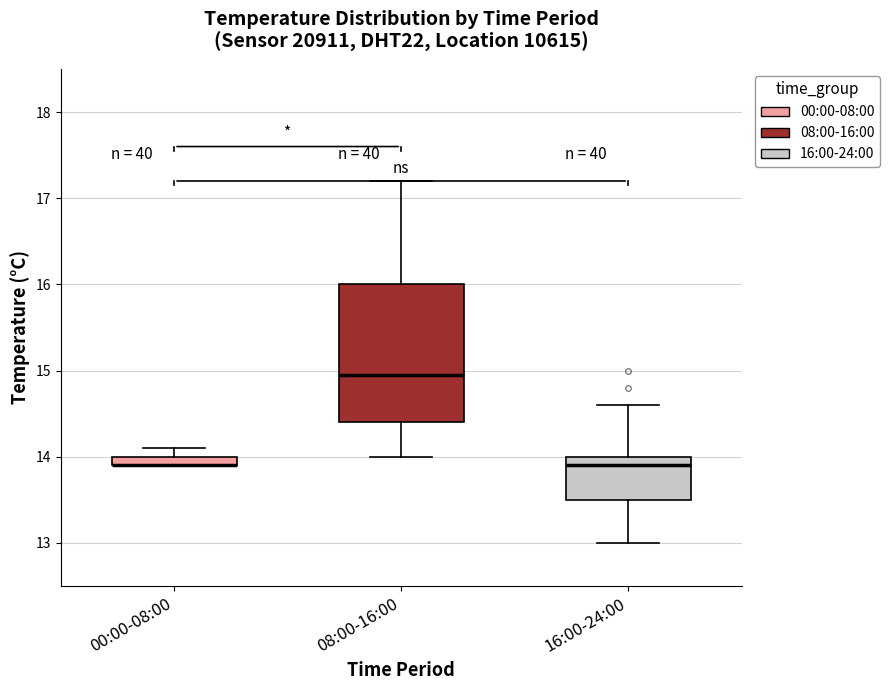

Where is the upper edge of the box for 00:00-08:00 on the y-axis? The values are not printed on the chart, so give them approximately, as read against the axis.

14.0